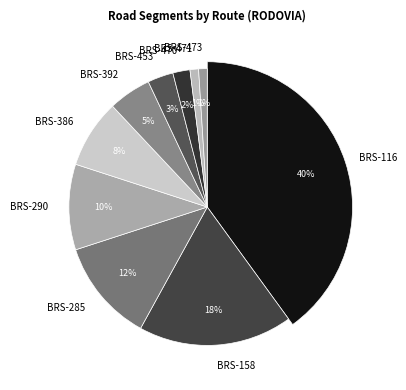

Approximately how many times larger is the value at BRS-392 compared to BRS-290?

0.5